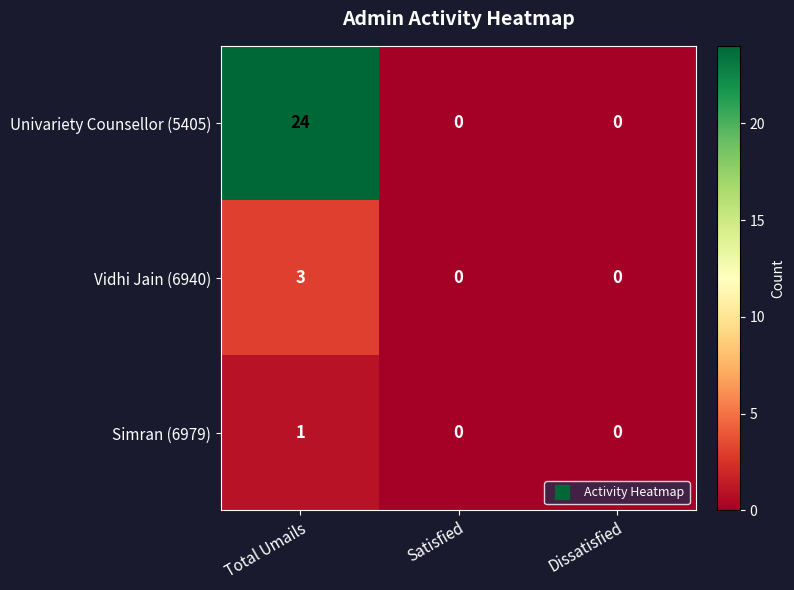

True or false: Vidhi Jain (6940) has a value of 1 at Satisfied.

False